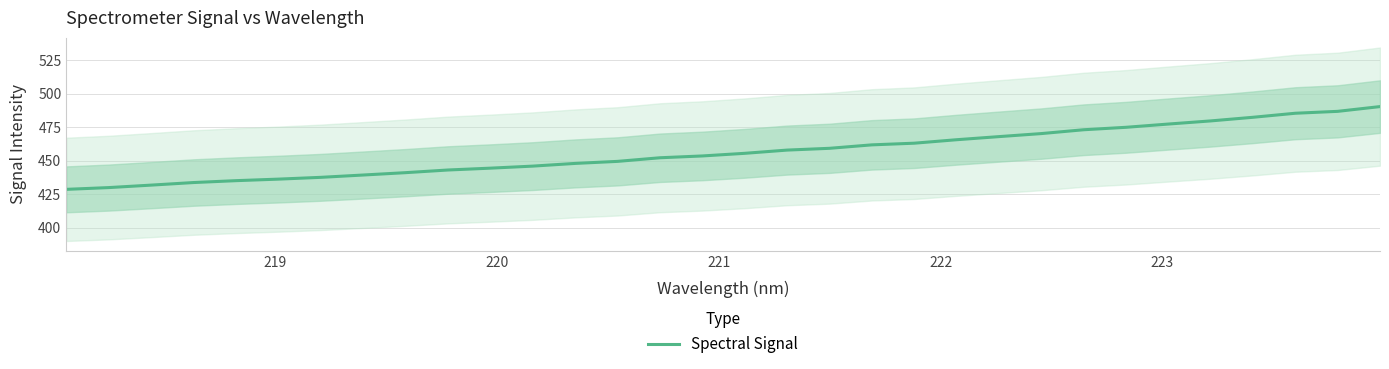

What is the minimum value shown in the chart?

428.6